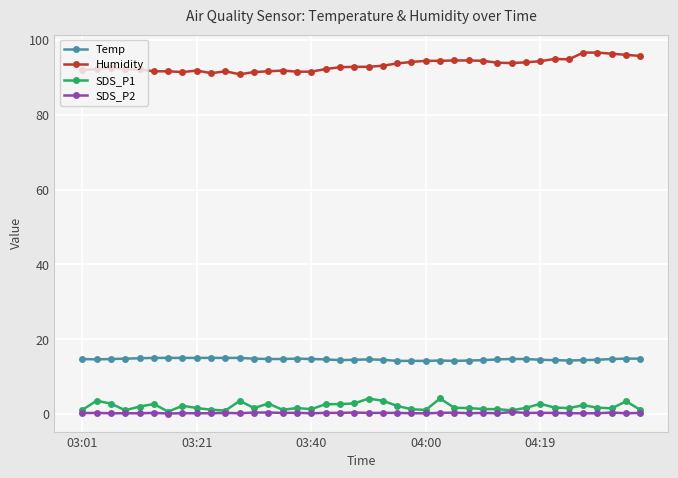

At how many categories does at least one series exceed 74?

40